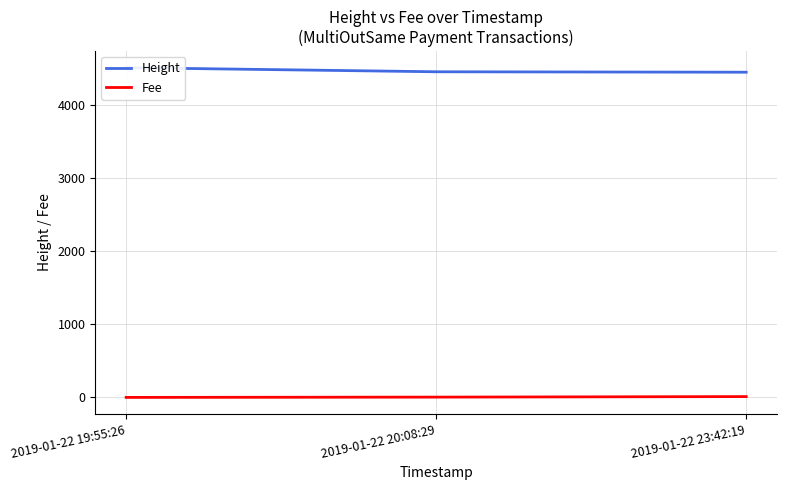

Which series has the largest range (max minus min)?

Height